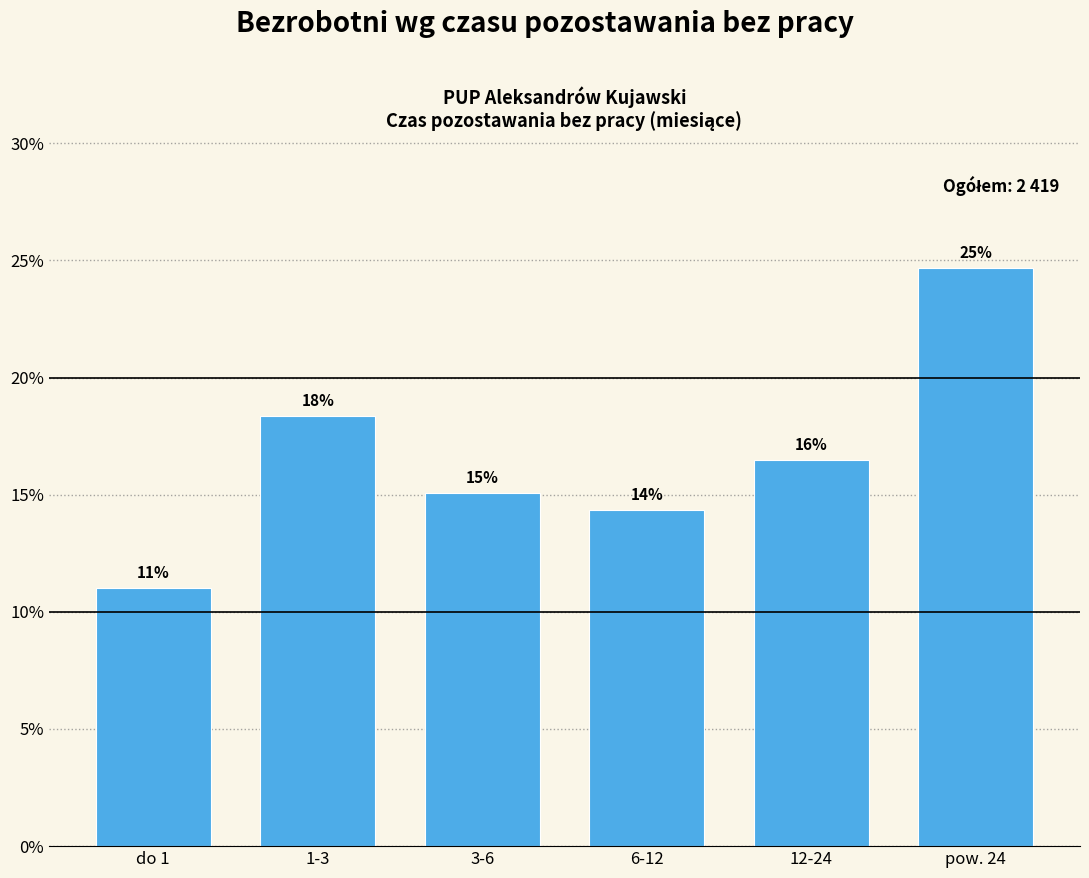

How many bars are there in total?

6